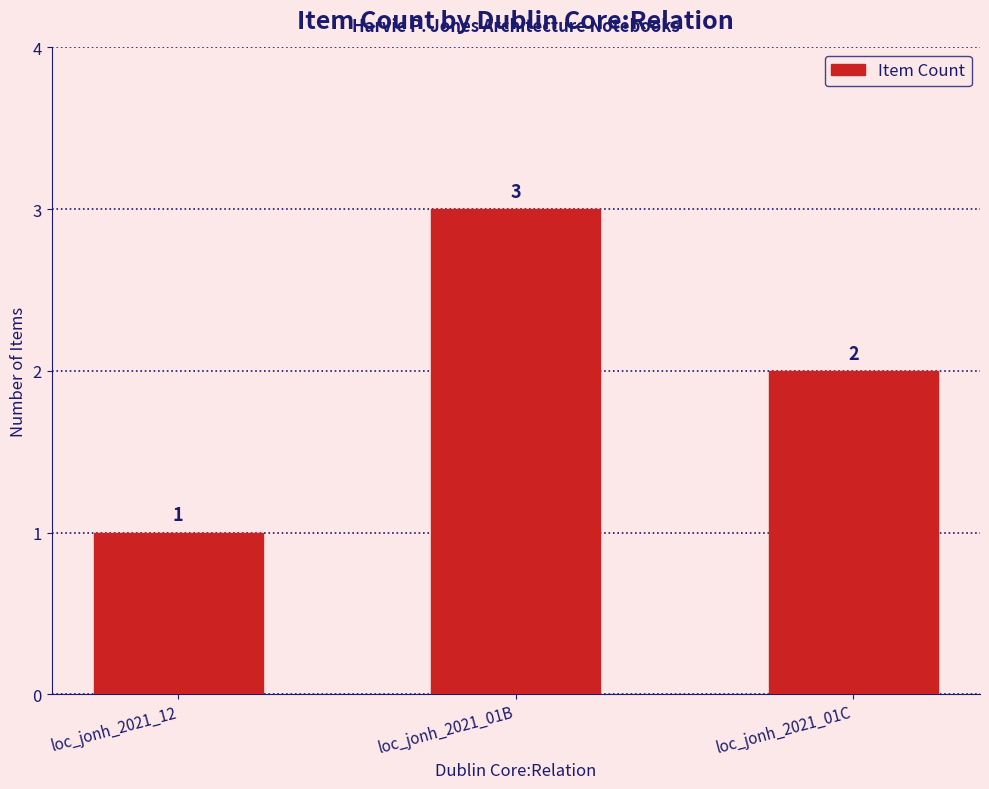

Count the values in the range 1 to 3.

3